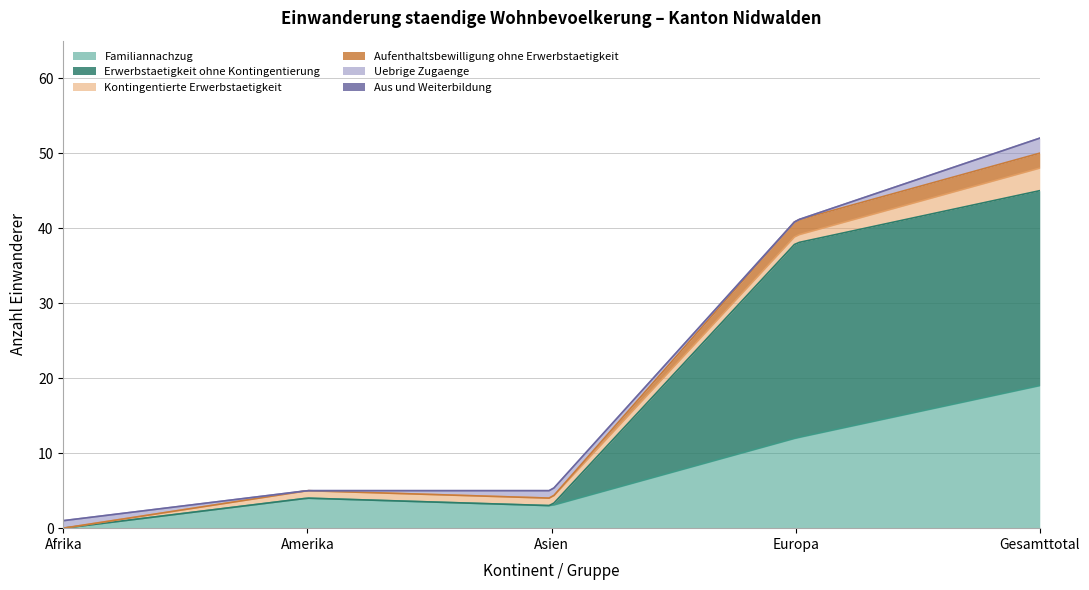

Is it true that Erwerbstaetigkeit ohne Kontingentierung (col_3) equals 0 at Afrika?

True